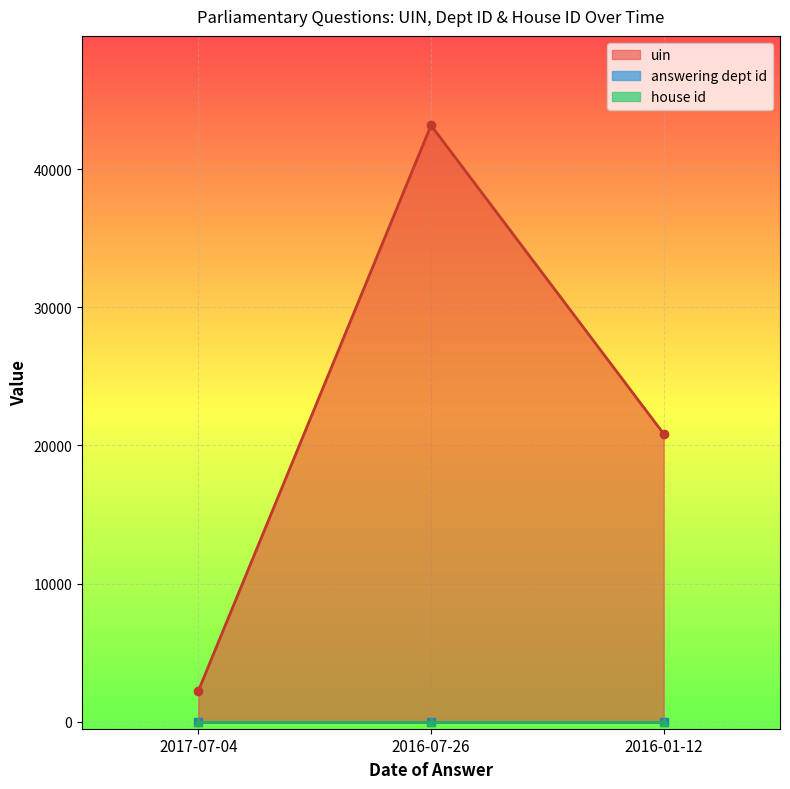

At which category is the sum across all series the highest?

2016-07-26